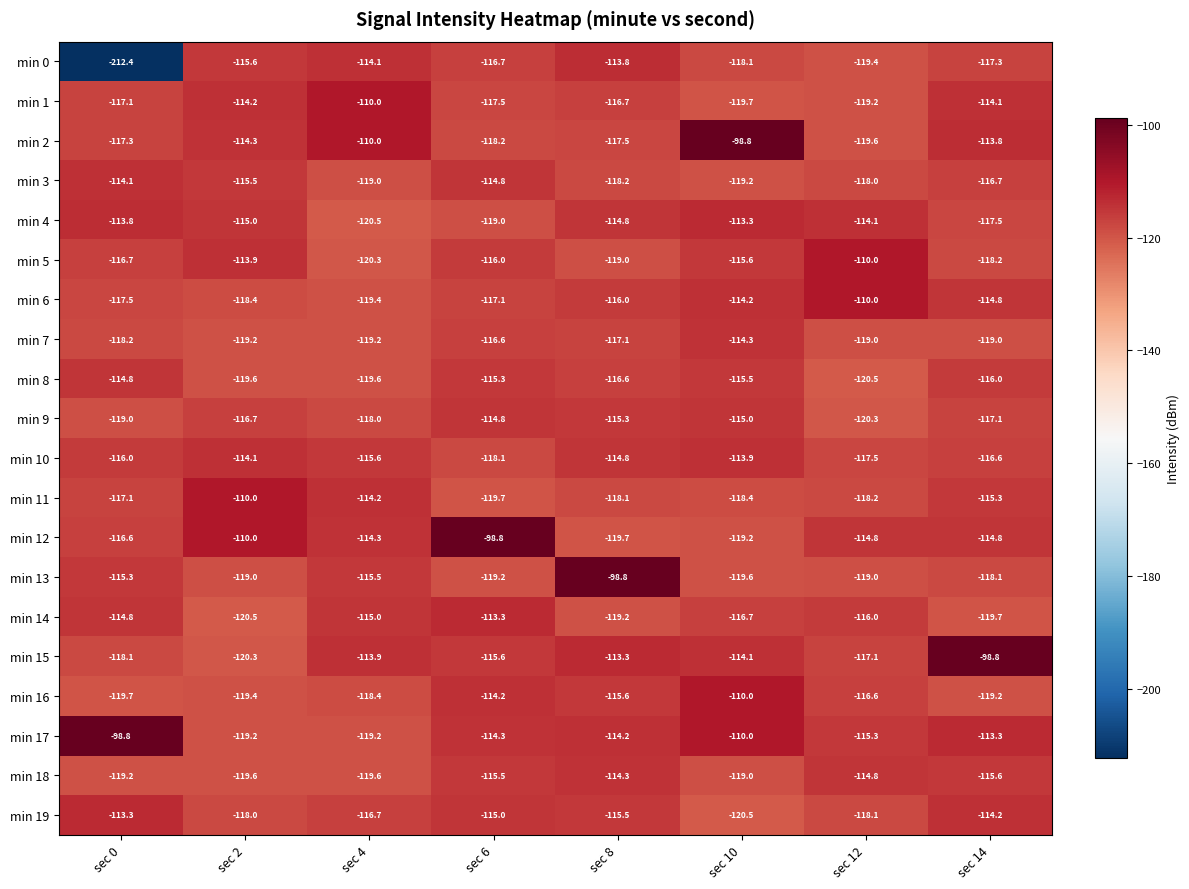

What is the difference between the min 9 values at sec 0 and sec 10?

4.0